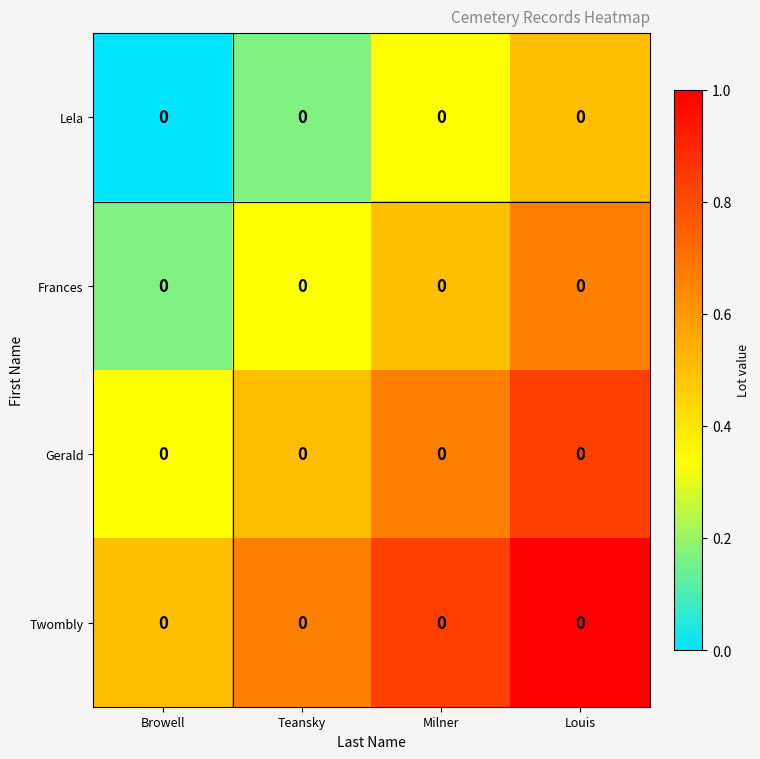

Is it true that Gerald equals 0.7 at Milner?

True